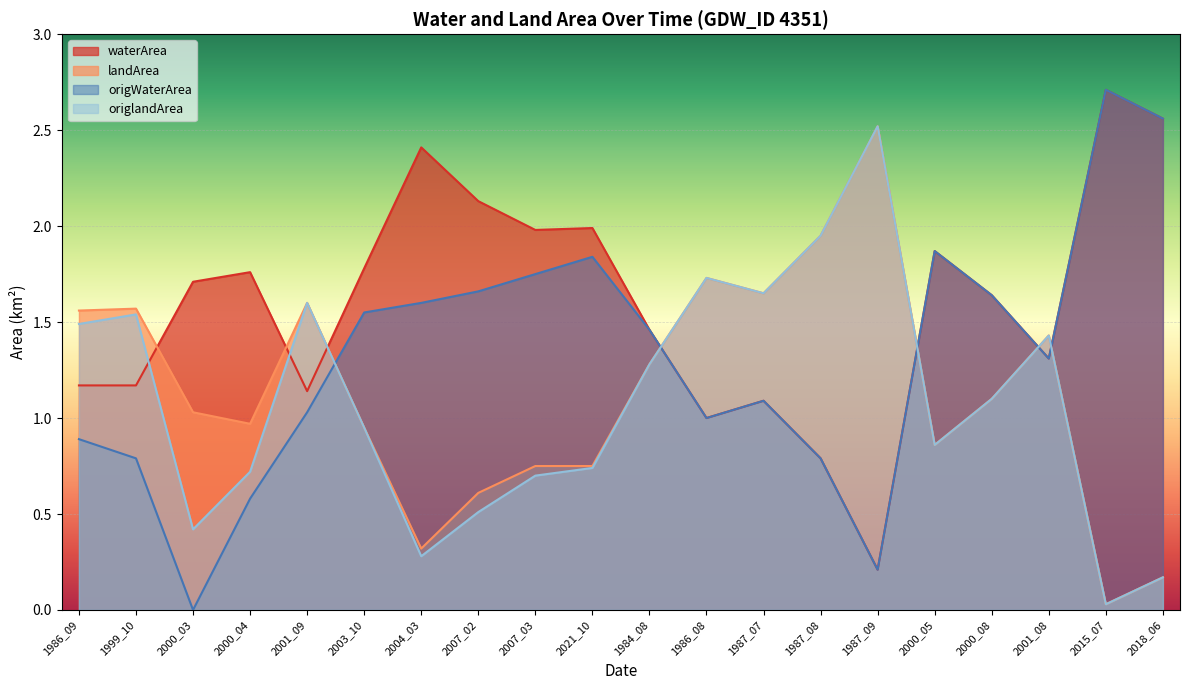

In landArea, how many points are higher than both neighbors (excluding endpoints)?

5